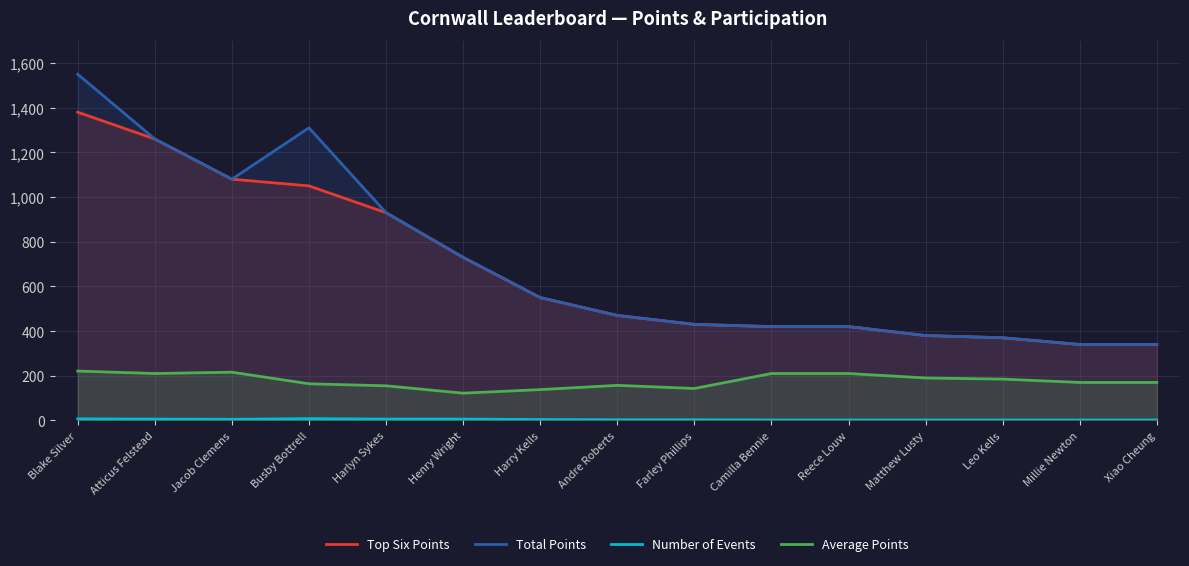

What is the sum of the Average Points values at Leo Kells and Busby Bottrell?

349